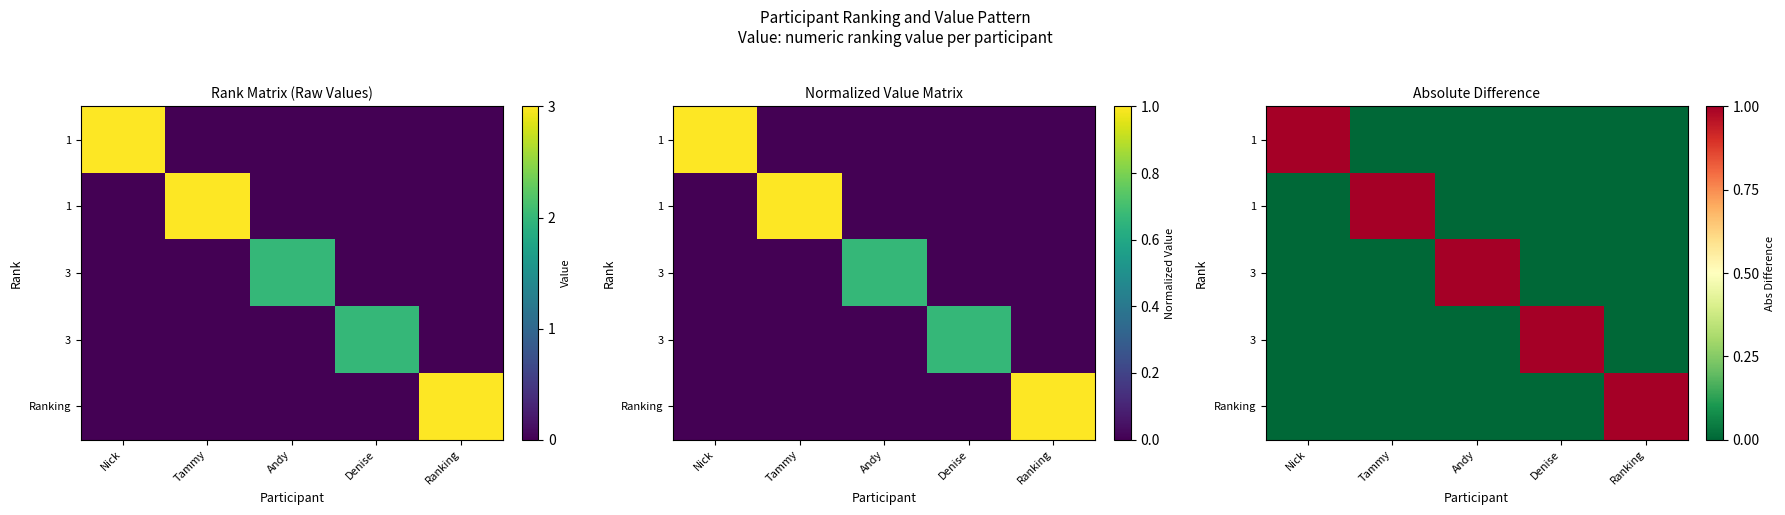

Which category has the lowest value across all series?

Tammy